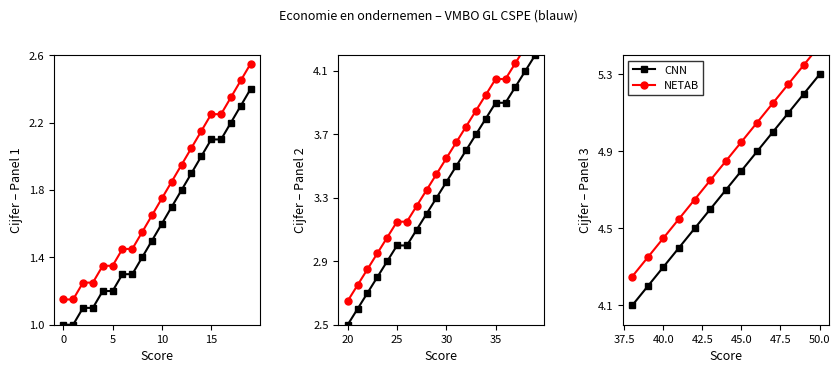

Between 40.0 and 45.0, which series saw the biggest shift?

CNN